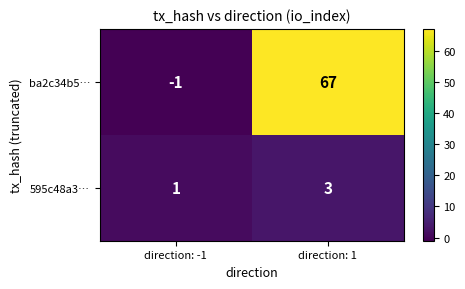

What is the greatest value displayed?

67